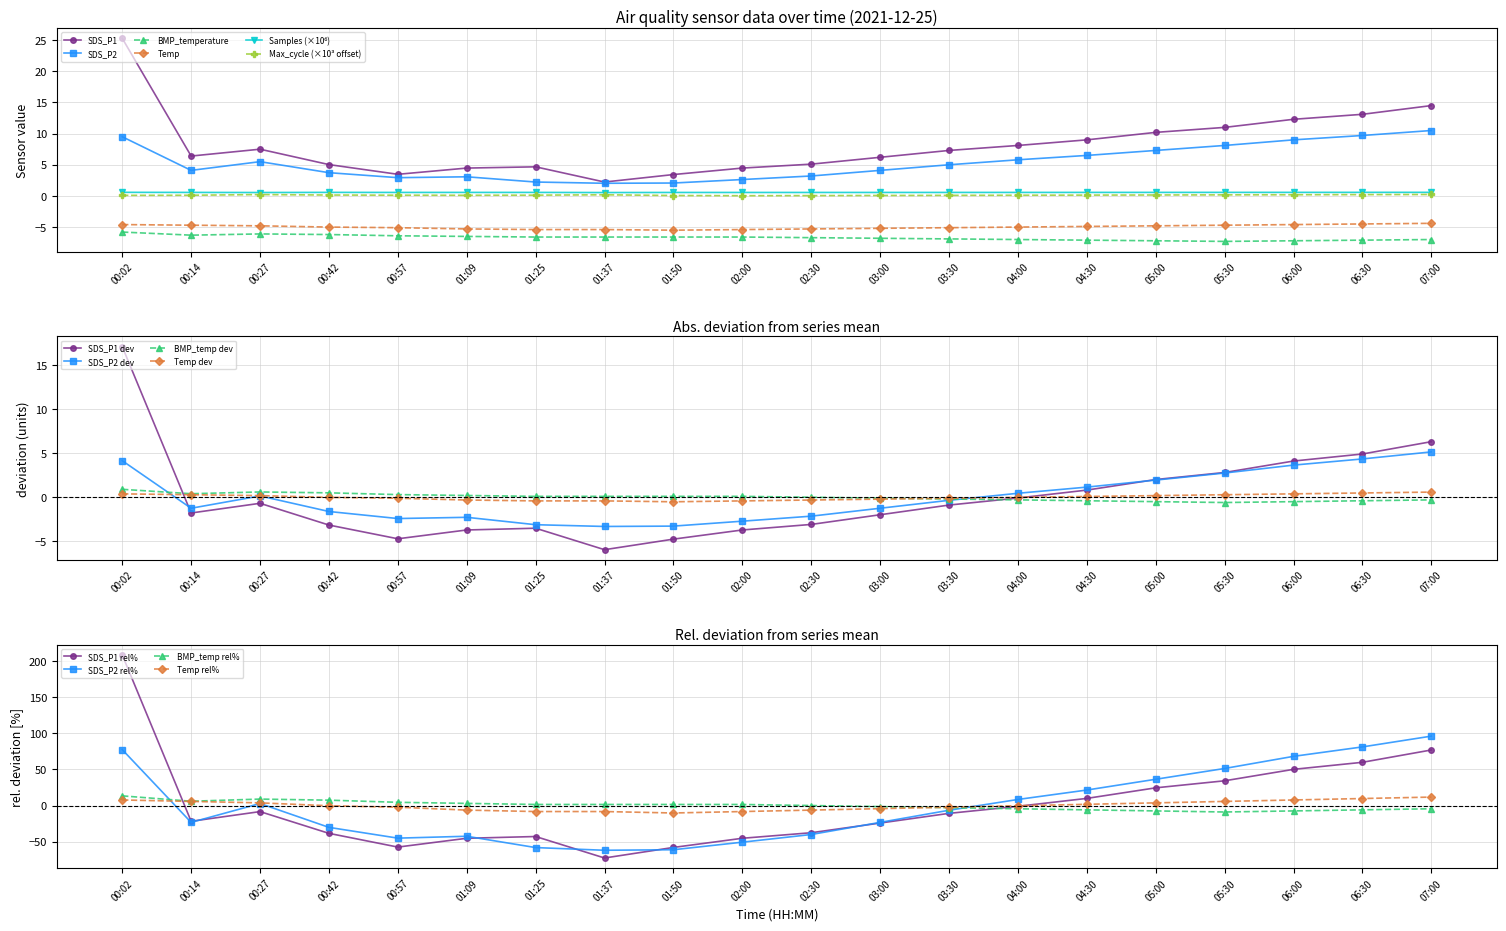

At which label does Temp reach its peak?

07:00